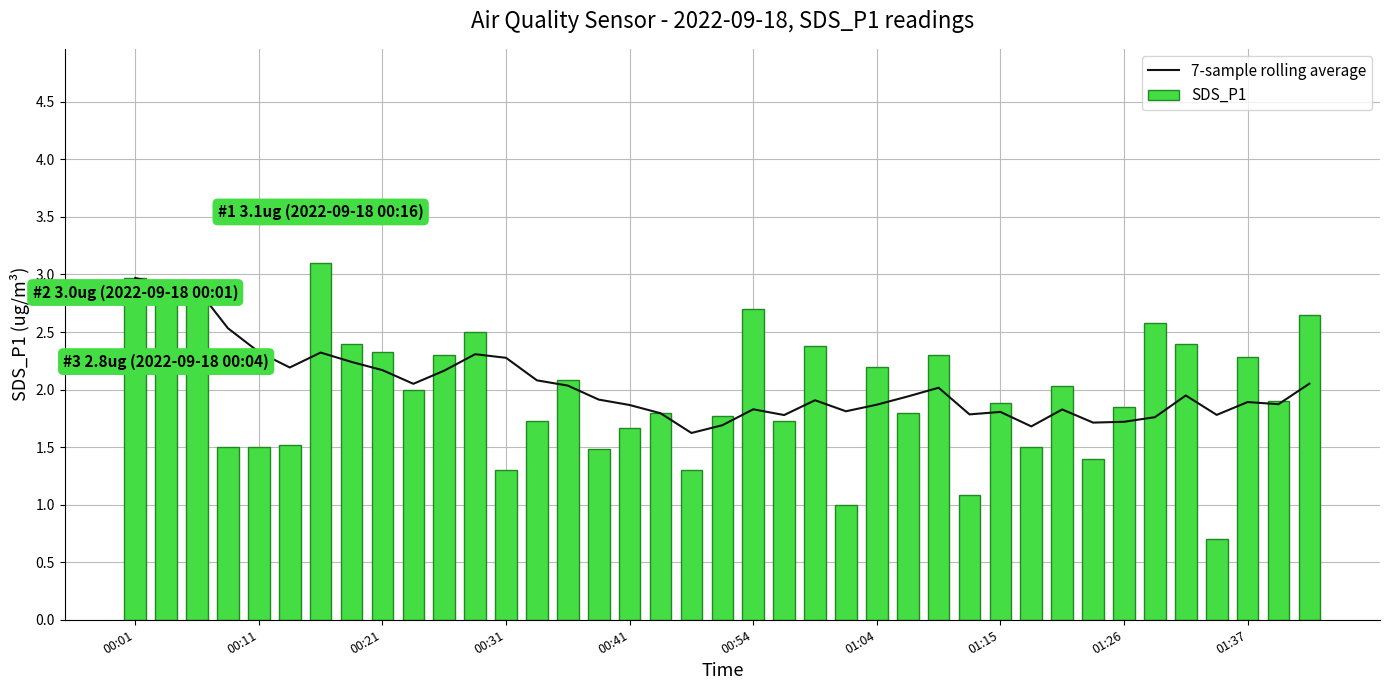

What is the smallest value displayed?

0.7